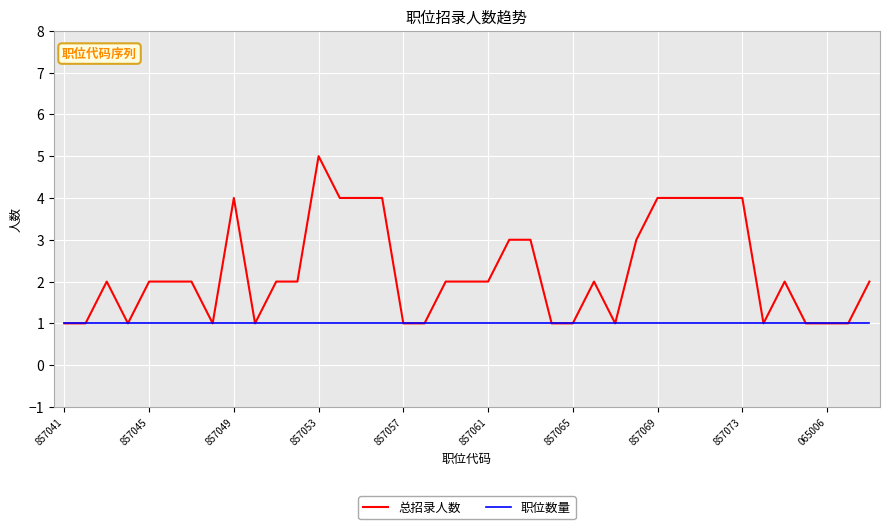

List the series in order of their peak value, lowest first.

职位数量, 总招录人数